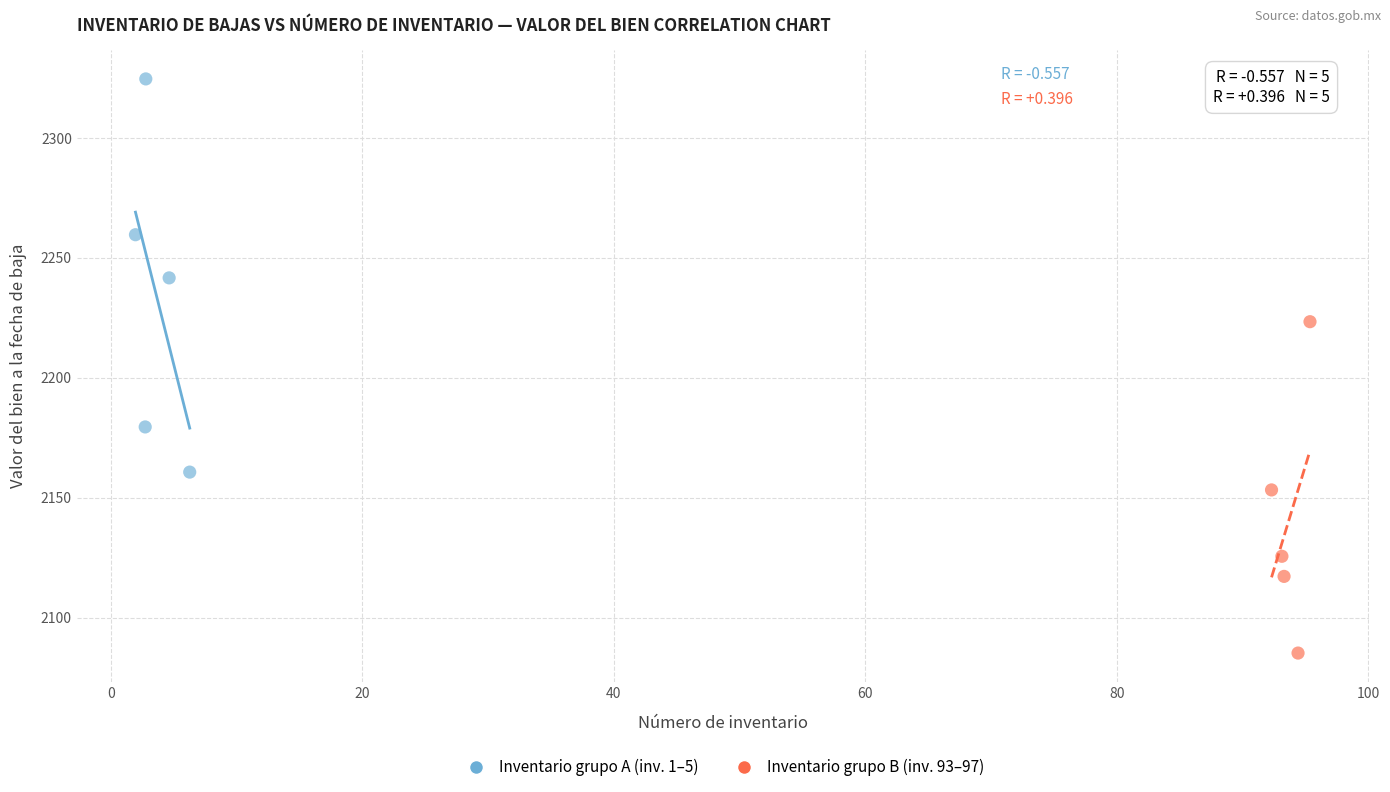

Which series has the largest Y range (max minus min)?

Inventario grupo A (inv. 1–5)